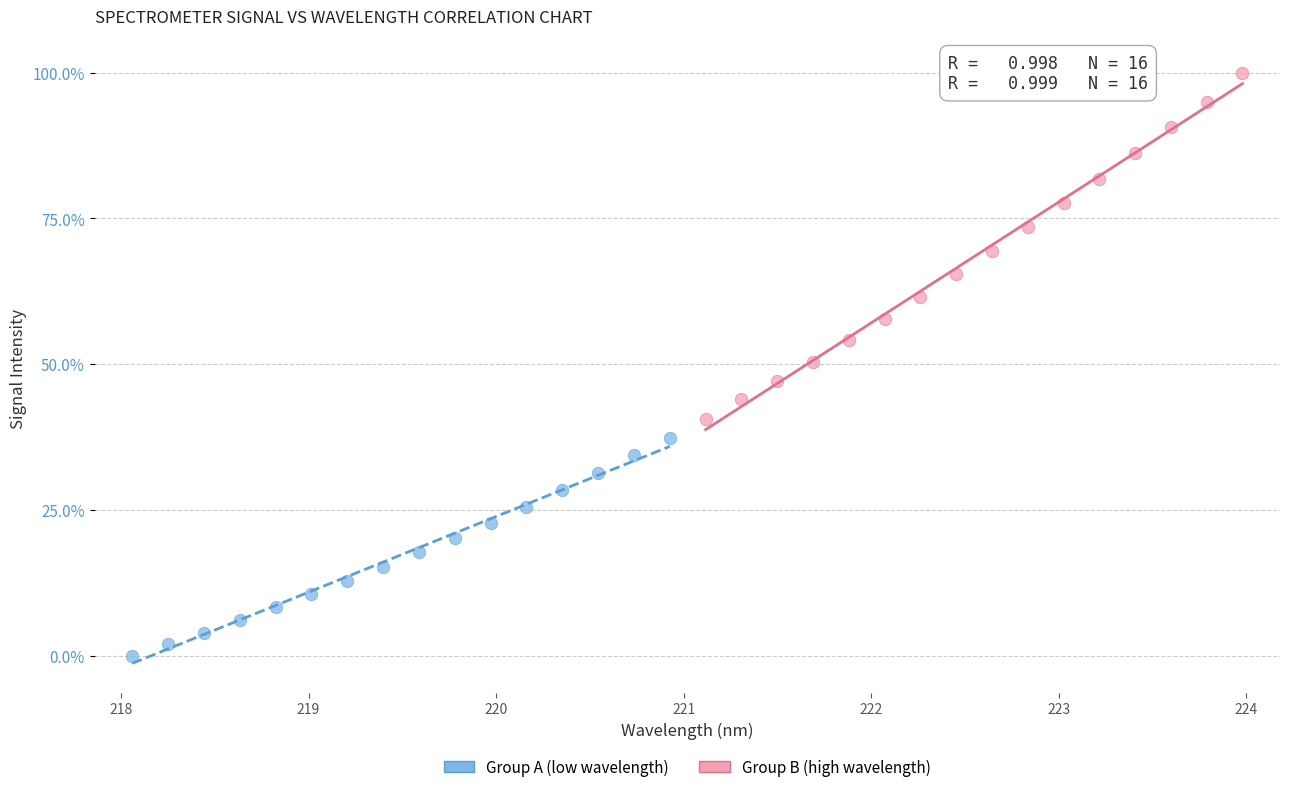

What are all the series names shown in the legend?

Group A (low wavelength), Group B (high wavelength)